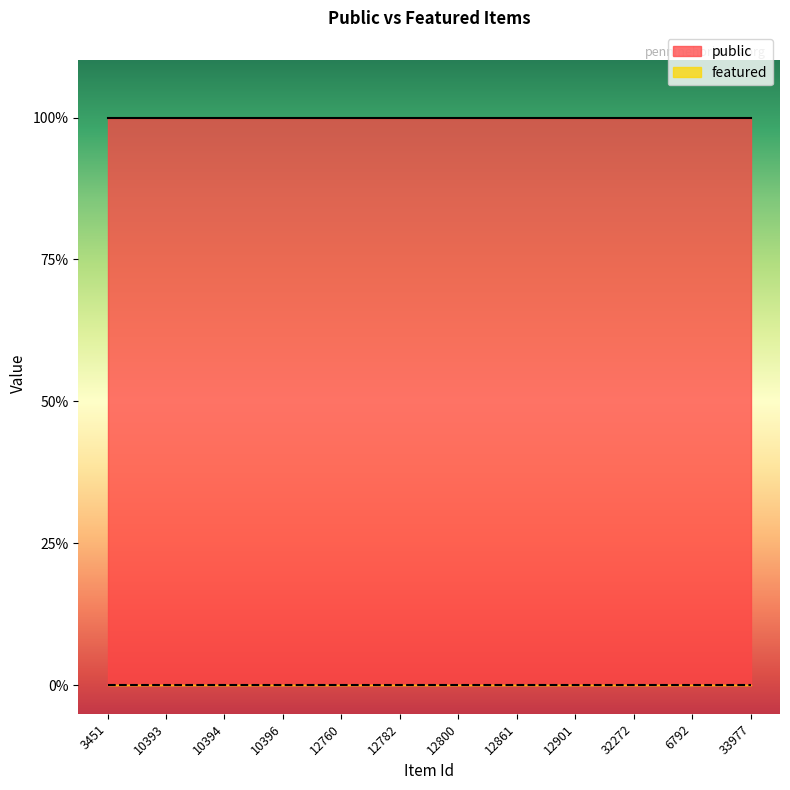

Reading left to right, what are all the values shown in this chart?

public: 1	1	1	1	1	1	1	1	1	1	1	1
featured: 0	0	0	0	0	0	0	0	0	0	0	0